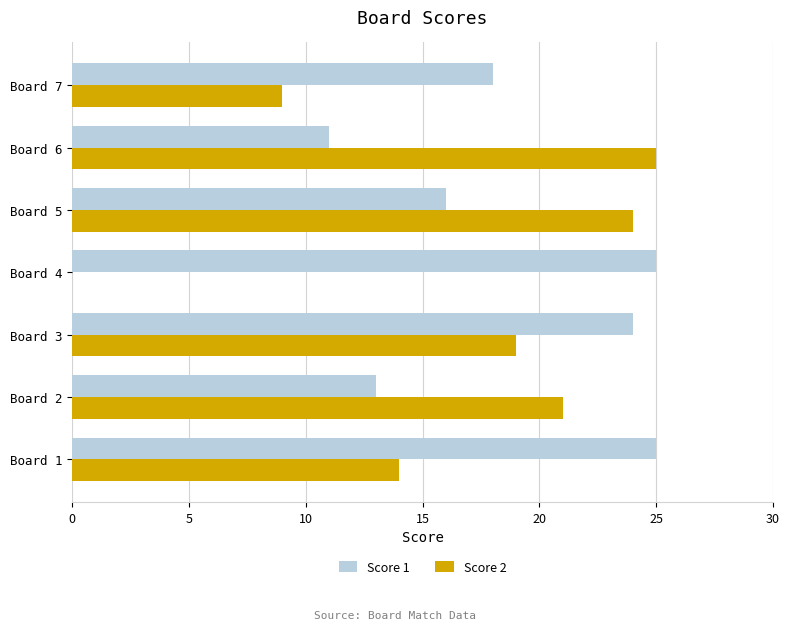

Which series changed the most between Board 1 and Board 6?

Score 1